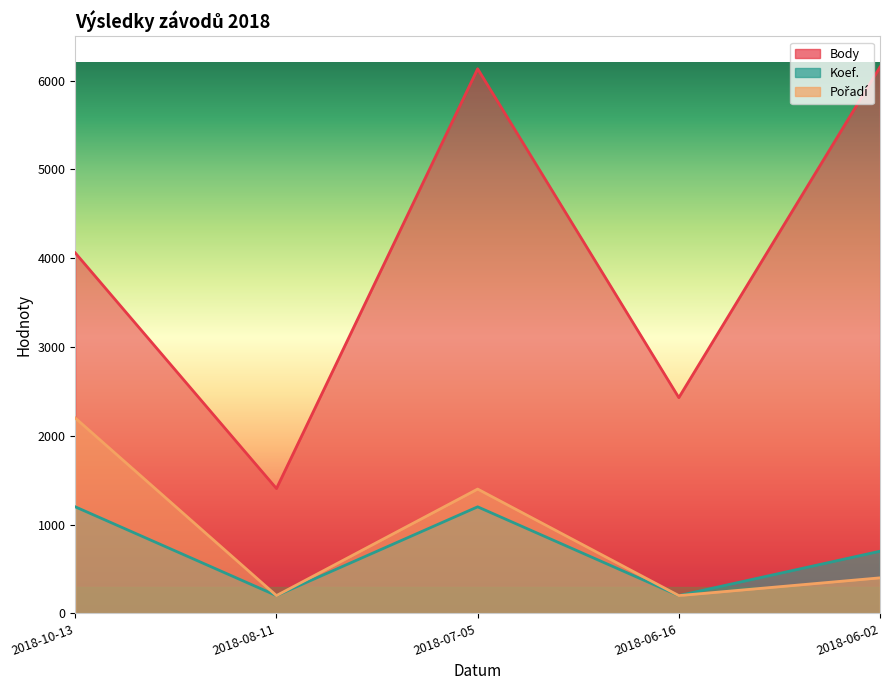

Read the Pořadí value at 2018-06-02, to the nearest 100.

400